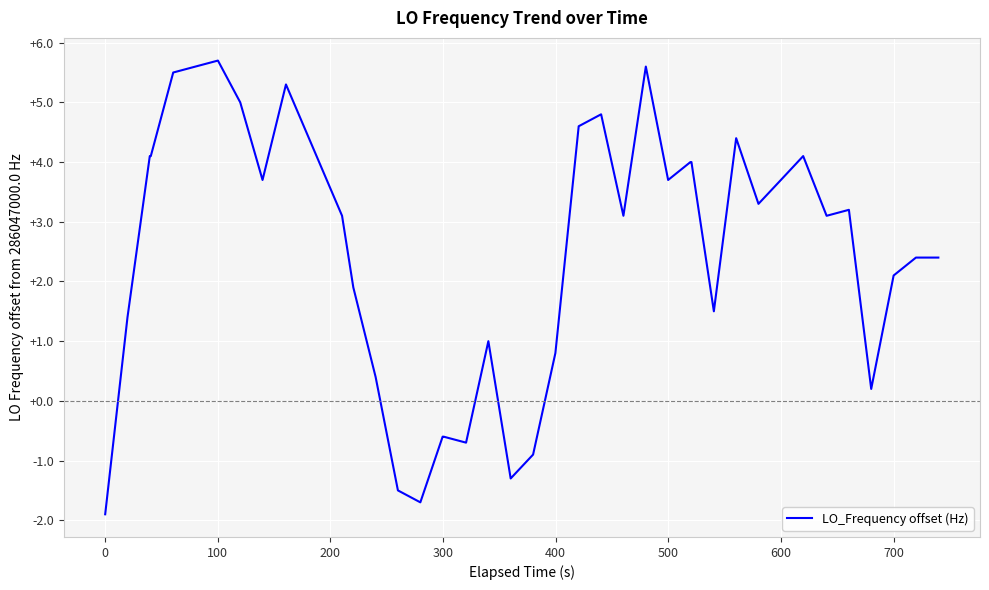

What is the difference between the maximum and minimum values?

7.6